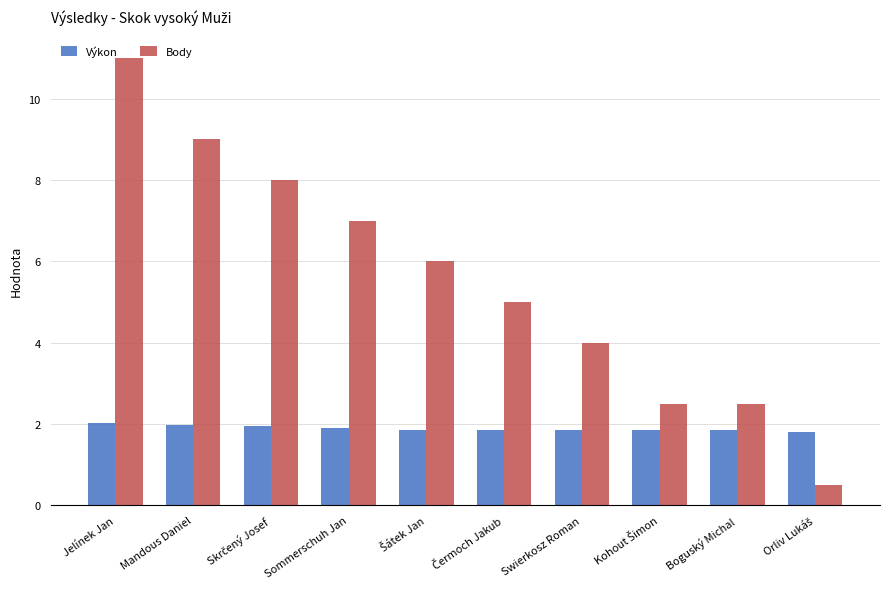

What is the label of the 2nd bar from the left?

Mandous Daniel